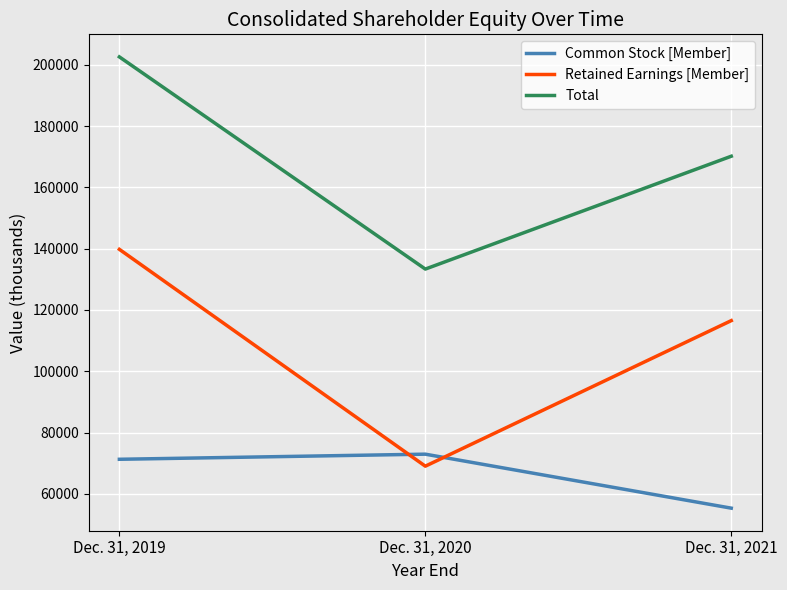

At which label does Total reach its peak?

Dec. 31, 2019